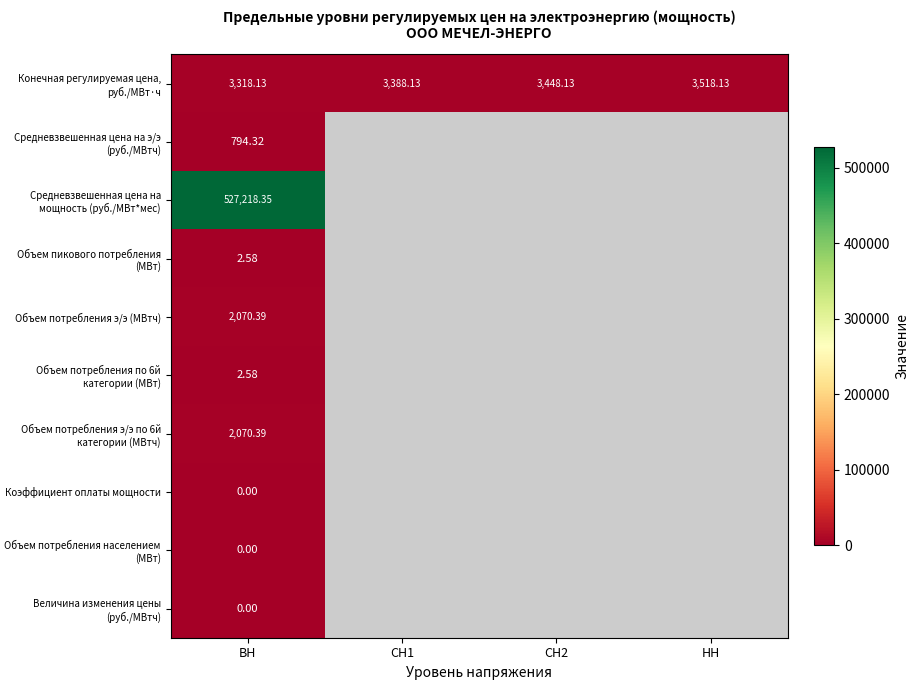

List the labels in order of Конечная регулируемая цена, руб./МВт·ч value, smallest first.

ВН, СН1, СН2, НН